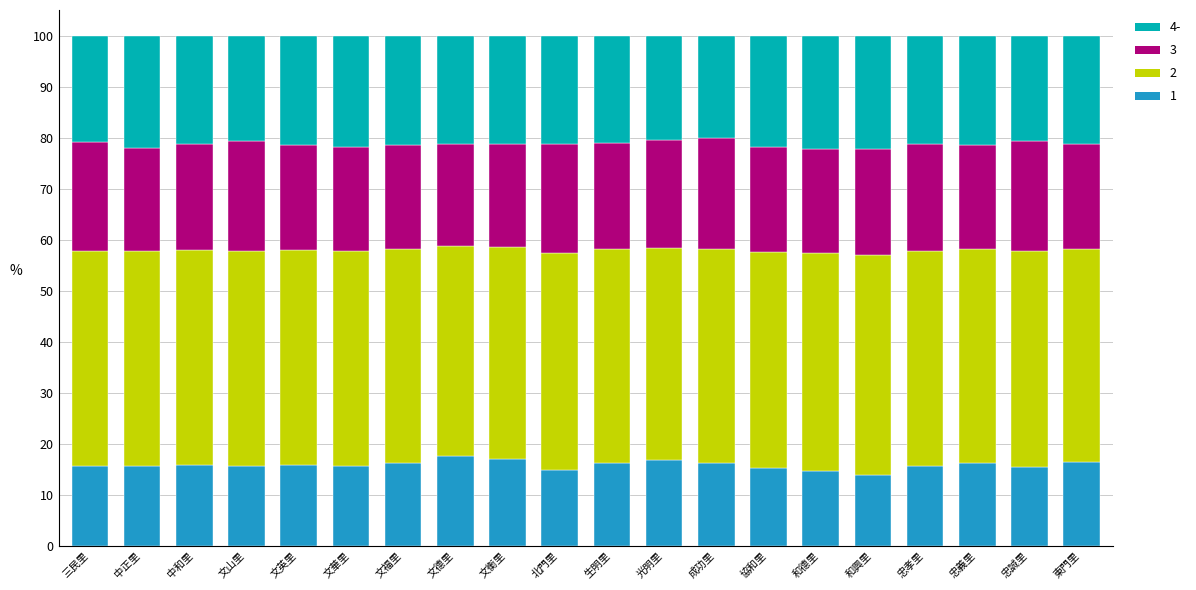

What is the total value across all series at 東門里?

100.0